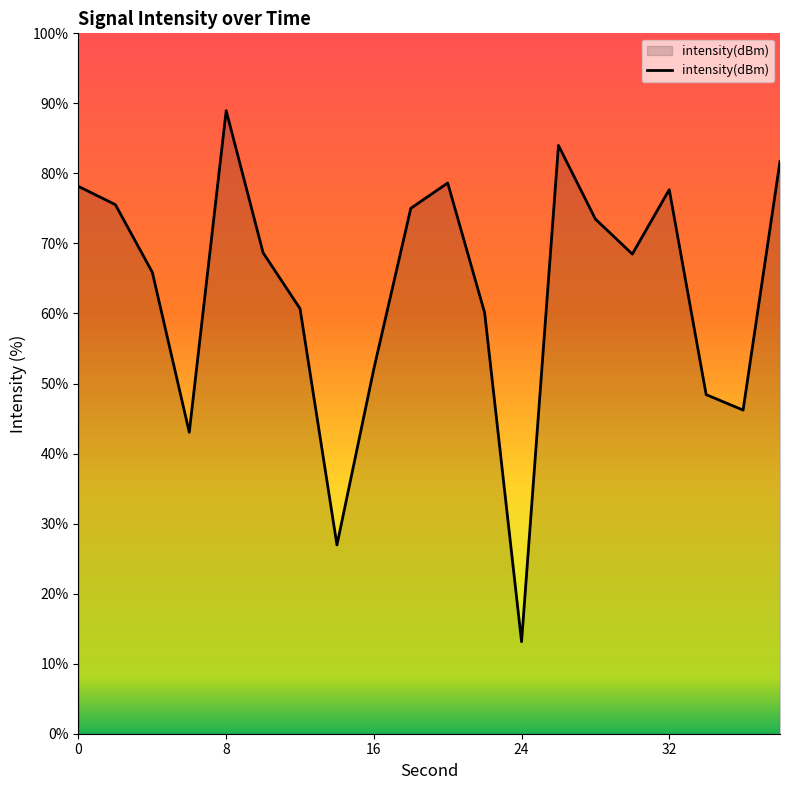

What is the minimum value shown in the chart?

13.1